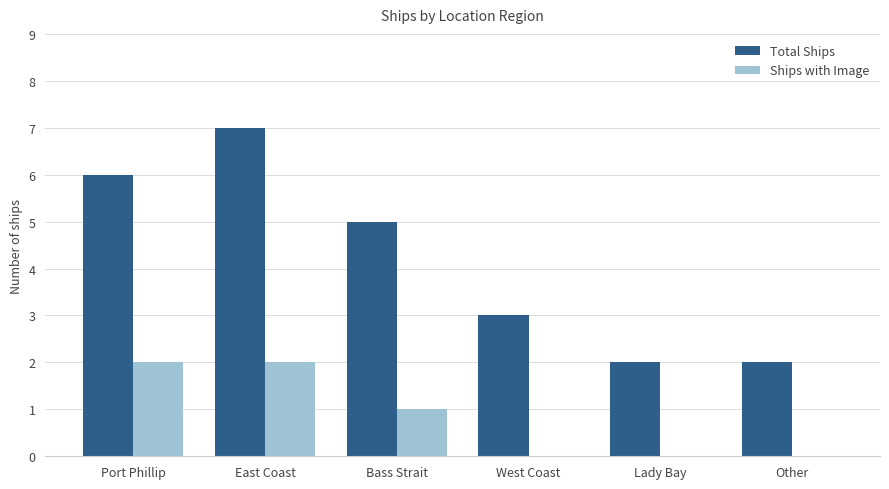

How many groups of bars are there?

6